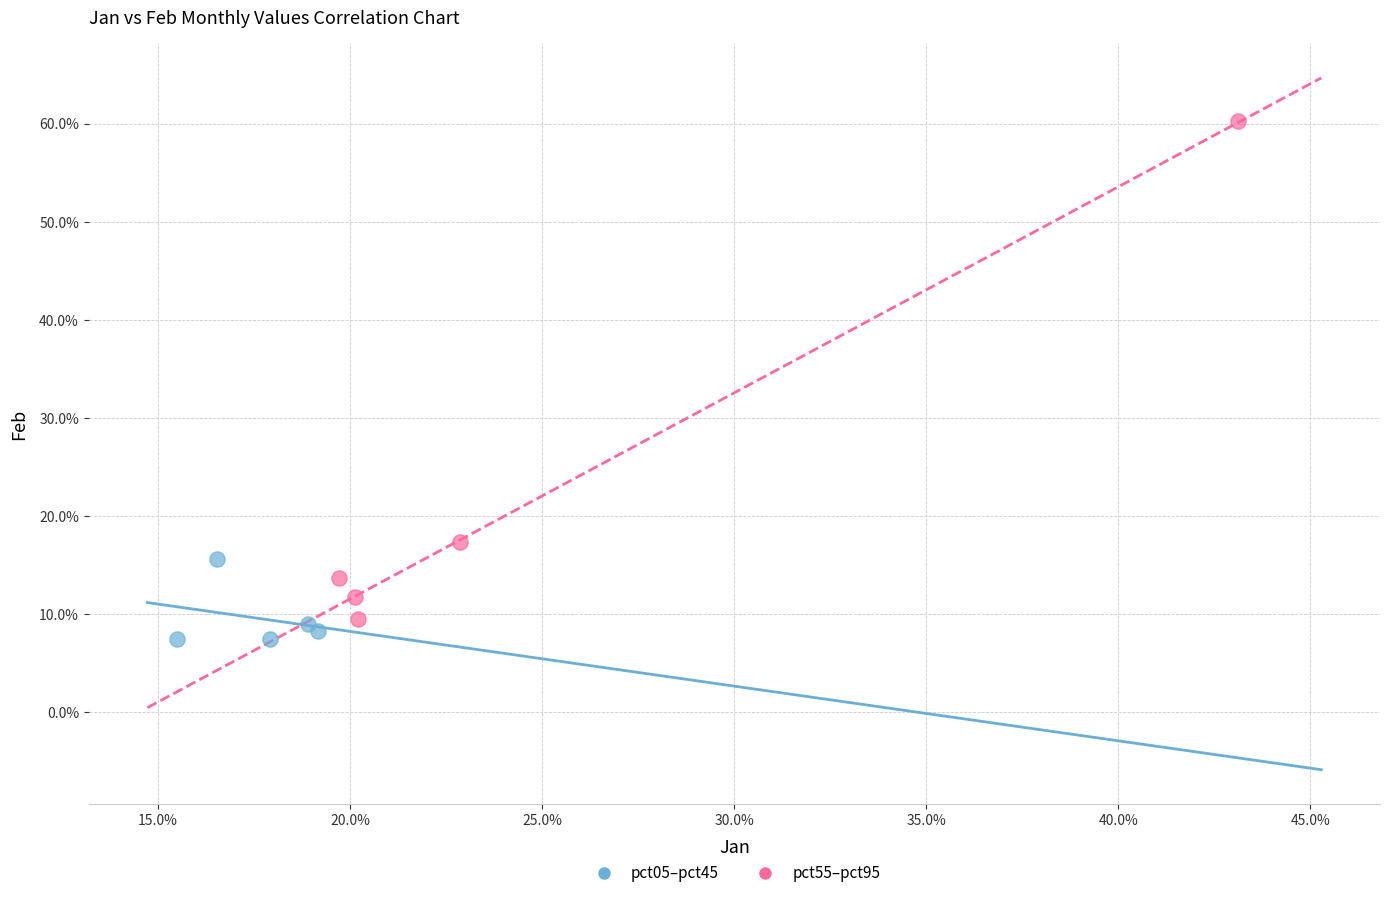

What are all the series names shown in the legend?

pct05–pct45, pct55–pct95